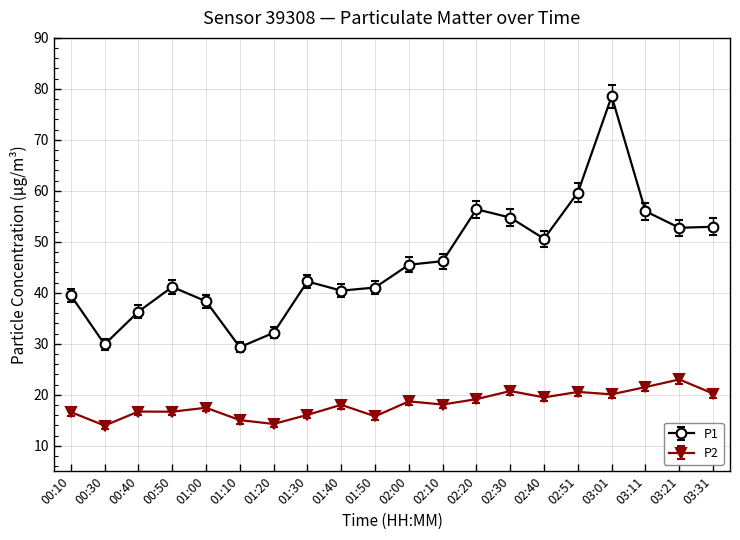

The value of P1 at 01:10 is 29.3. True or false?

True